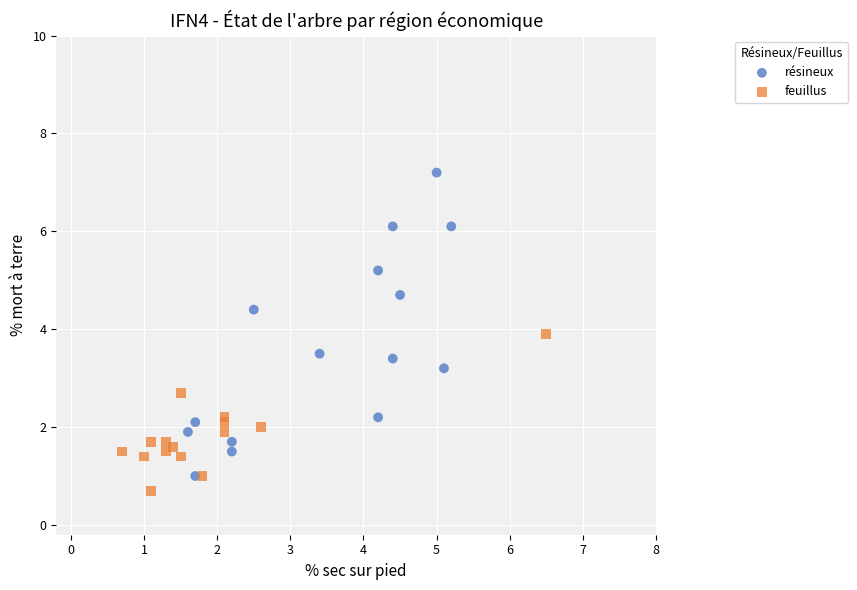

Which series has the widest spread of Y values?

résineux